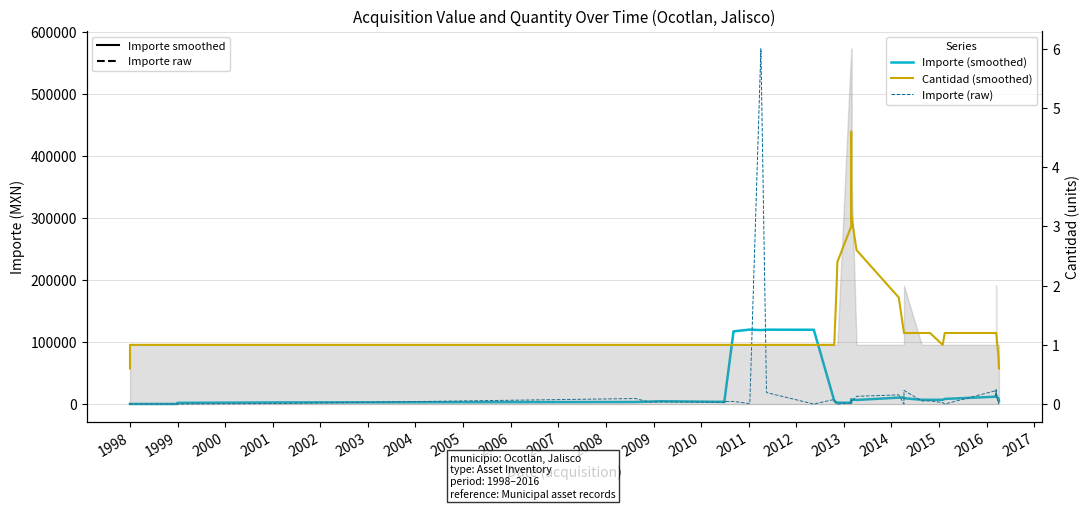

Reading left to right, list all the values displayed in this chart.

Importe (smoothed): 143.4	143.4	143.4	143.4	190.9	1972.0	2639.0	3333.6	3913.6	4534.7	3565.6	3744.1	3189.3	117310.1	120206.9	119394.9	120040.3	119900.5	5199.7	1891.3	2320.1	2019.0	2626.8	3146.4	5245.8	7791.0	6601.2	10393.4	10874.9	9405.1	6897.9	6897.9	6837.0	8293.1	11915.8	14697.0	14893.9	11779.0	9321.9	4669.1
Importe (raw): 0.0	717.2	0.0	0.0	0.0	0.0	954.5	8905.6	3335.0	3473.1	2900.0	4060.0	4060.0	4227.4	699.0	573504.0	18544.2	0.0	7454.6	0.0	0.0	2002.0	2144.0	5949.0	3039.0	2598.0	12499.0	14870.0	0.0	22000.0	5005.4	5150.0	2333.9	0.0	21695.7	12285.7	23263.8	16240.0	984.5	6121.0
Cantidad (smoothed): 0.6	0.8	1.0	1.0	1.0	1.0	1.0	1.0	1.0	1.0	1.0	1.0	1.0	1.0	1.0	1.0	1.0	1.0	1.0	2.0	2.4	3.0	4.0	4.6	3.6	3.2	2.6	1.8	1.2	1.2	1.2	1.2	1.0	1.2	1.2	1.2	1.2	1.2	0.8	0.6